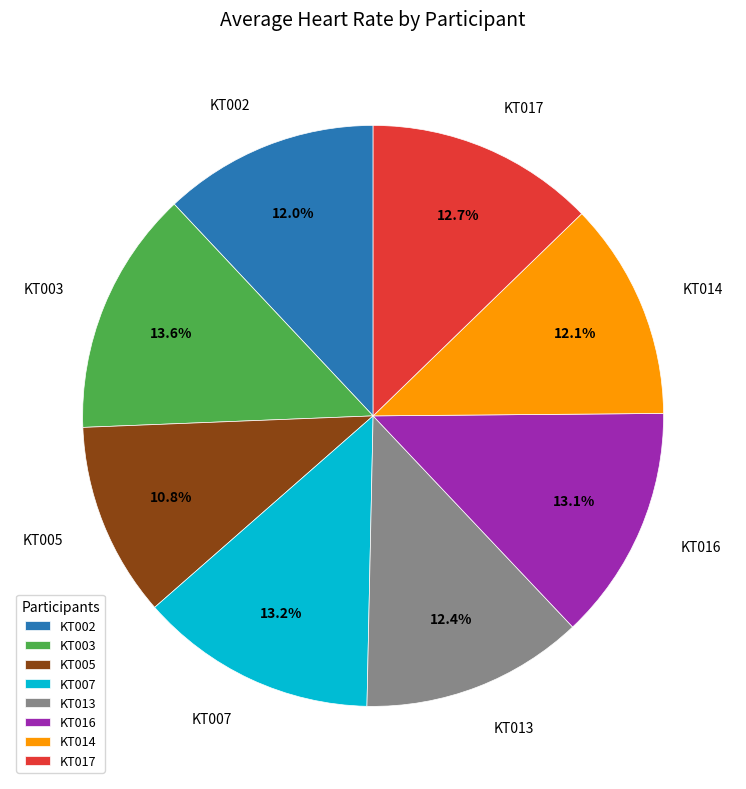

What percentage is NOT represented by KT003?

86.4%